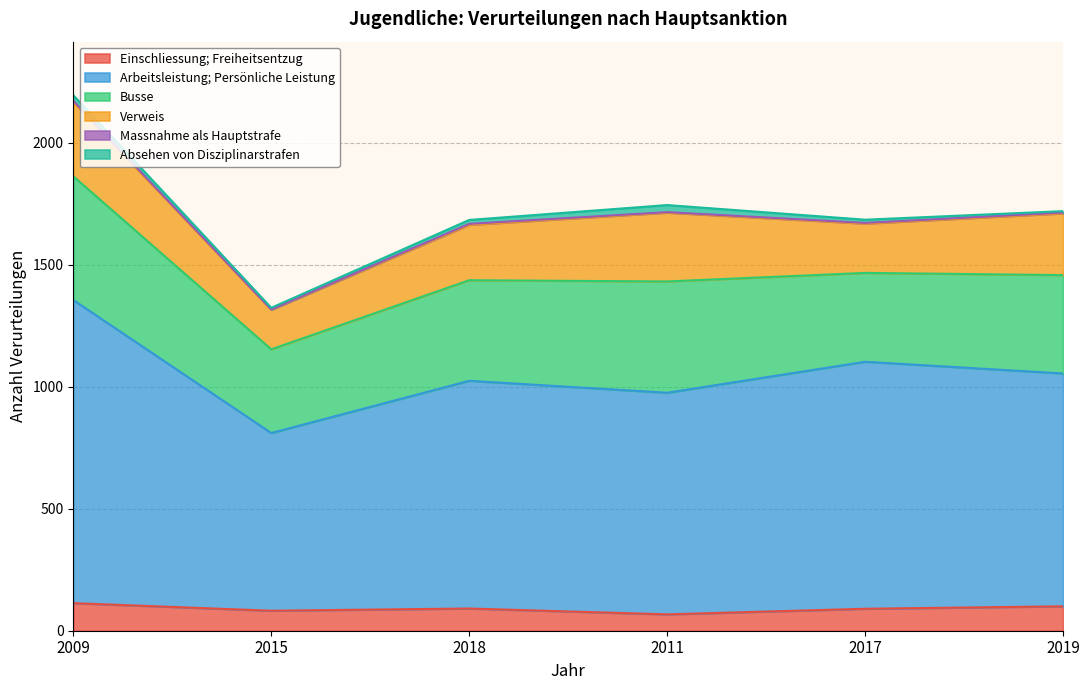

At which label does Einschliessung; Freiheitsentzug reach its peak?

2009